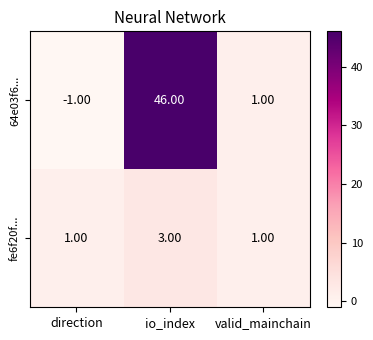

What is the greatest value displayed?

46